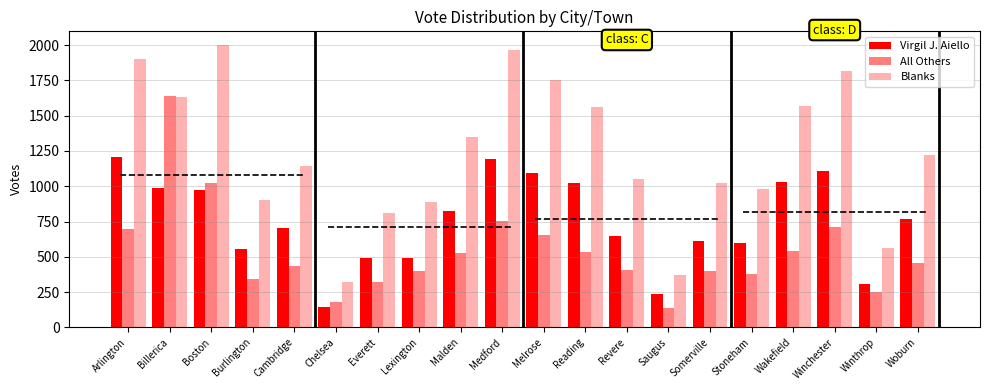

Are the bars horizontal?

No